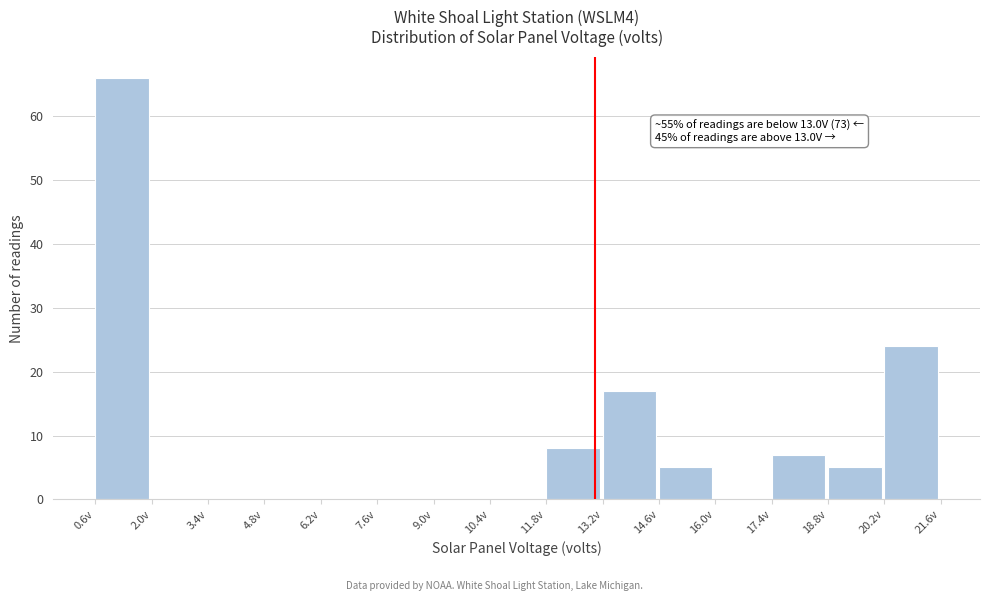

Over which range of the x-axis is the bar tallest?

0.6 to 2.0